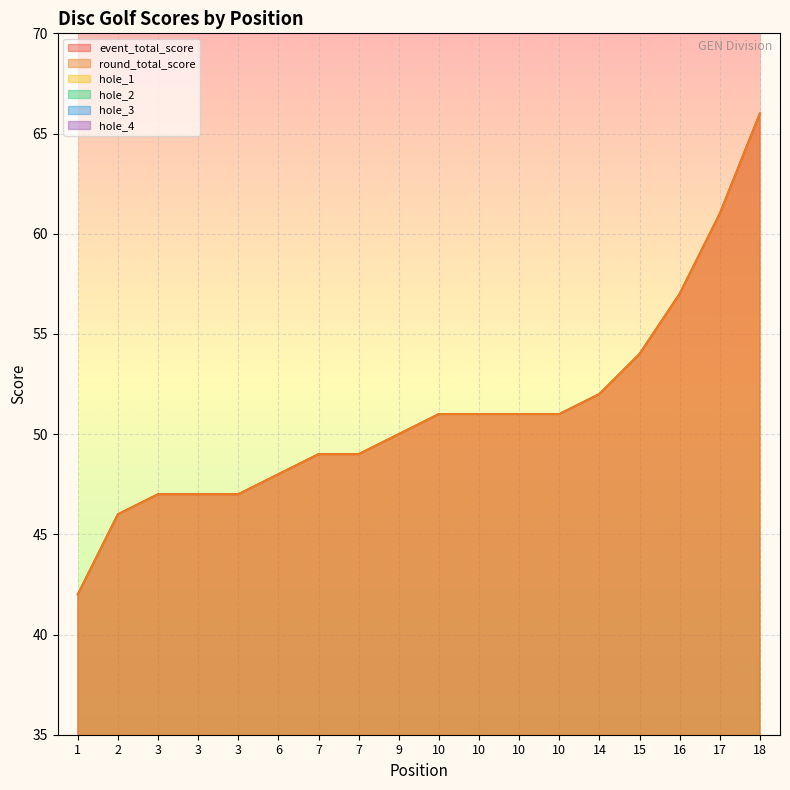

What is the sum of the hole_1 values at 10 and 2?

5